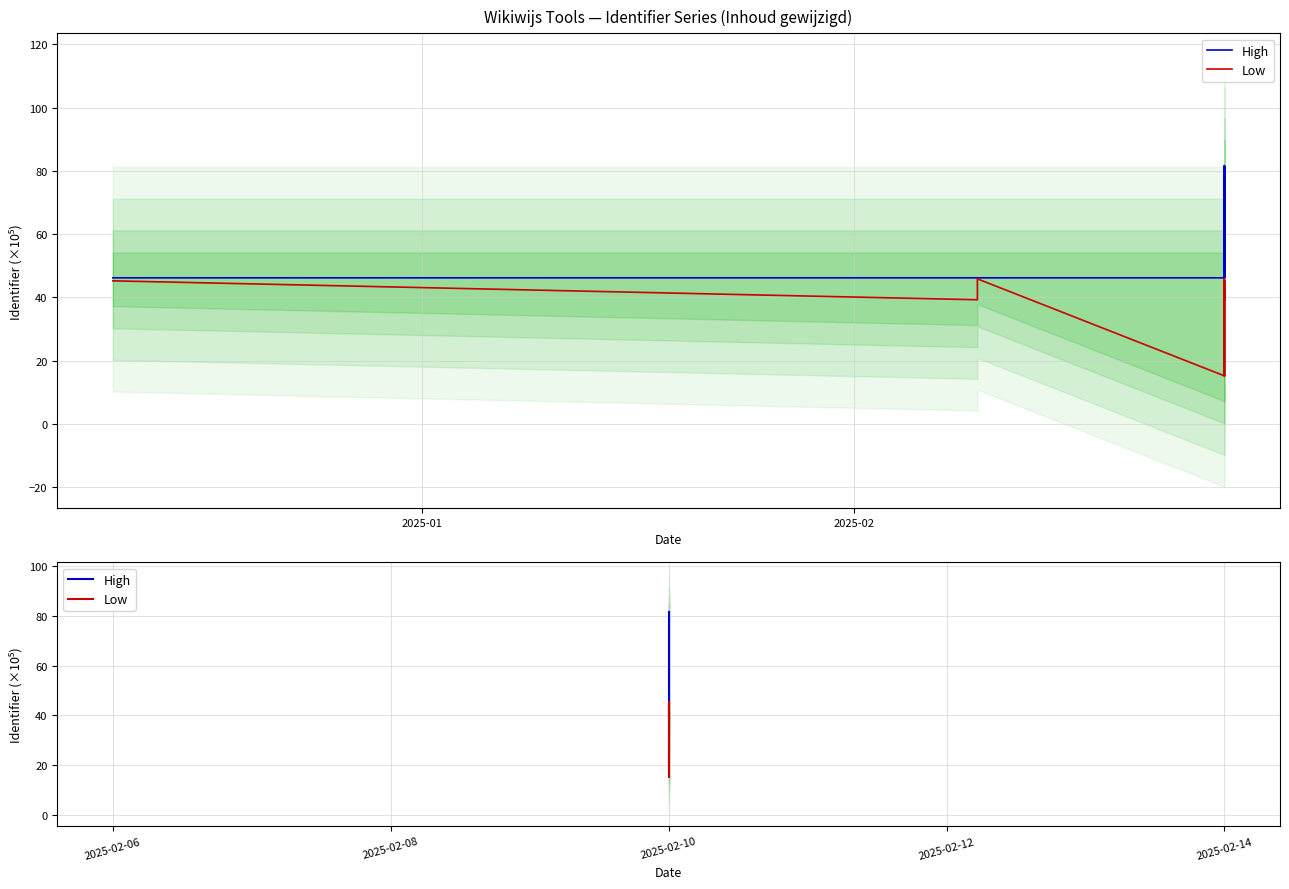

How many interior local valleys does the Low series have?

2